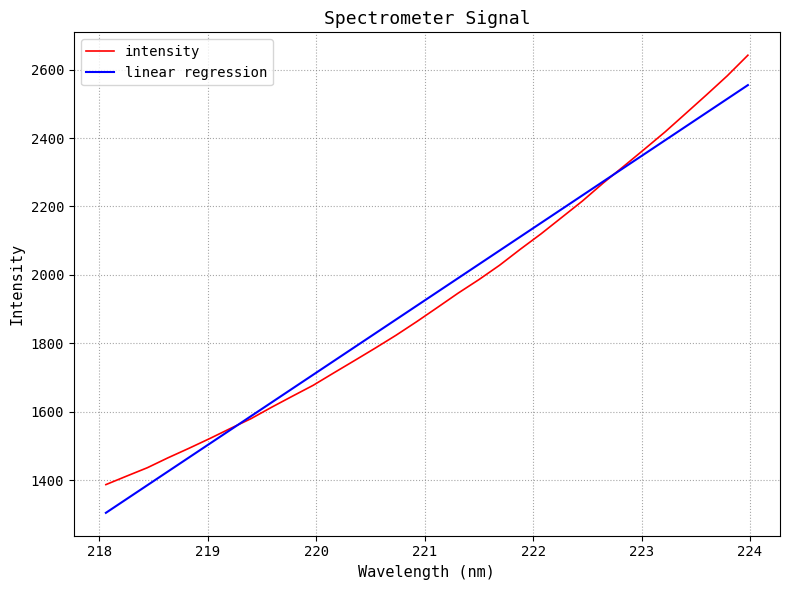

What is the lowest value of the intensity series?

1387.6